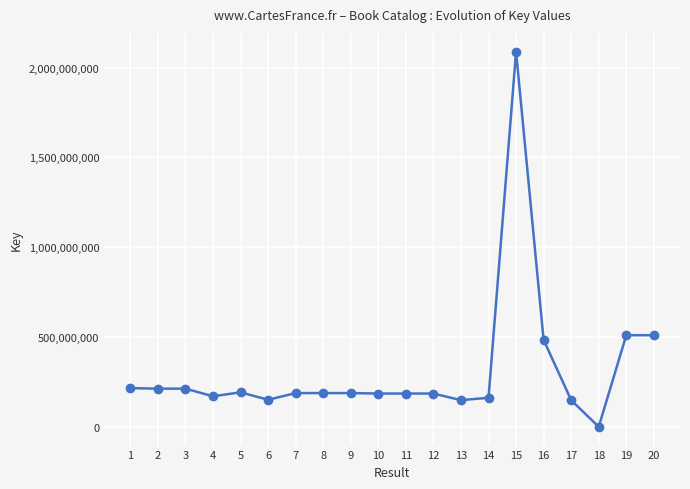

How many values are below 187848505?

10